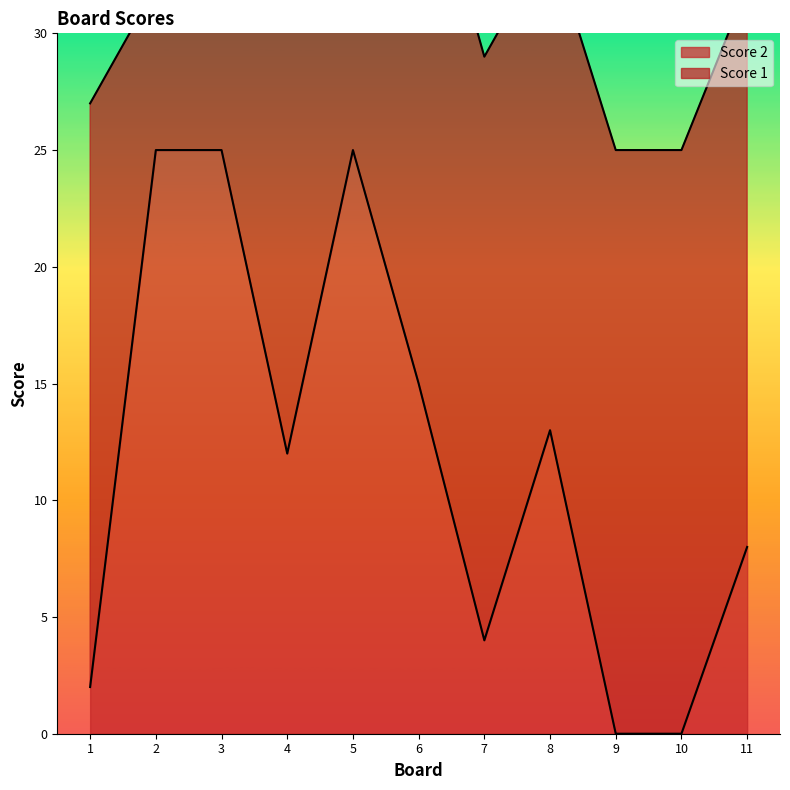

Which label corresponds to the smallest value in the chart?

9